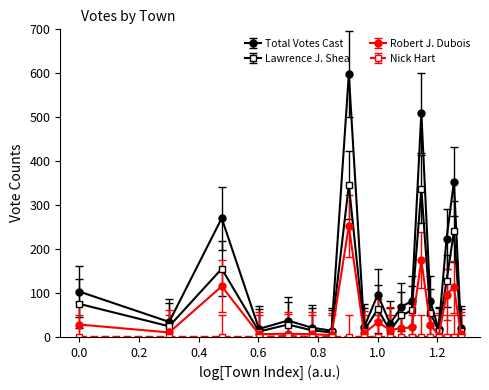

True or false: Robert J. Dubois and Total Votes Cast intersect in this chart.

False